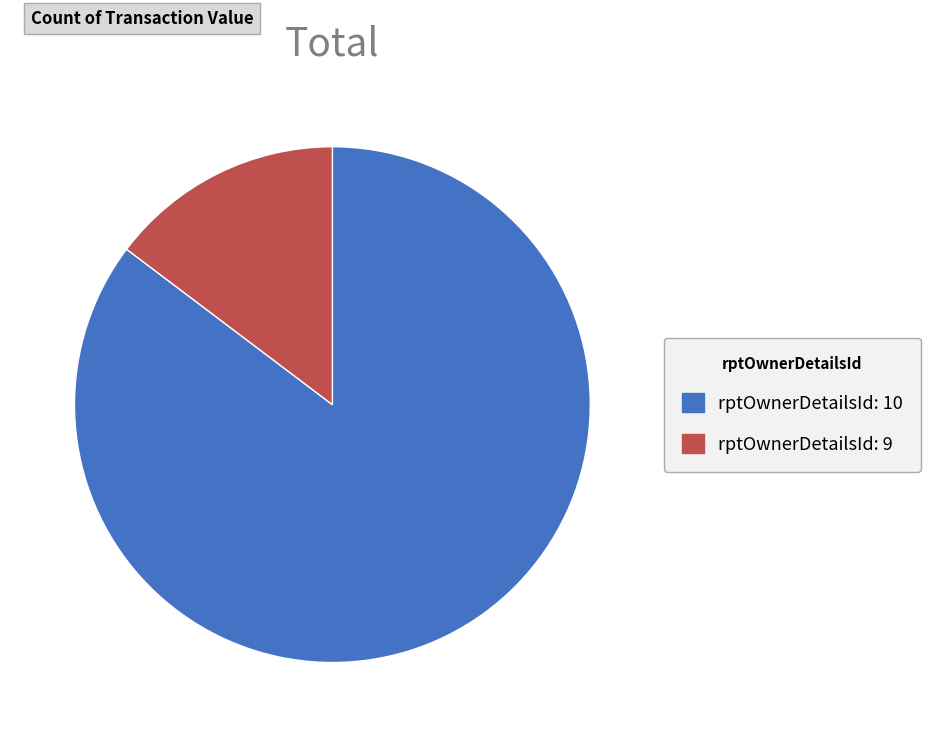

Is rptOwnerDetailsId: 10 the majority of the pie?

Yes